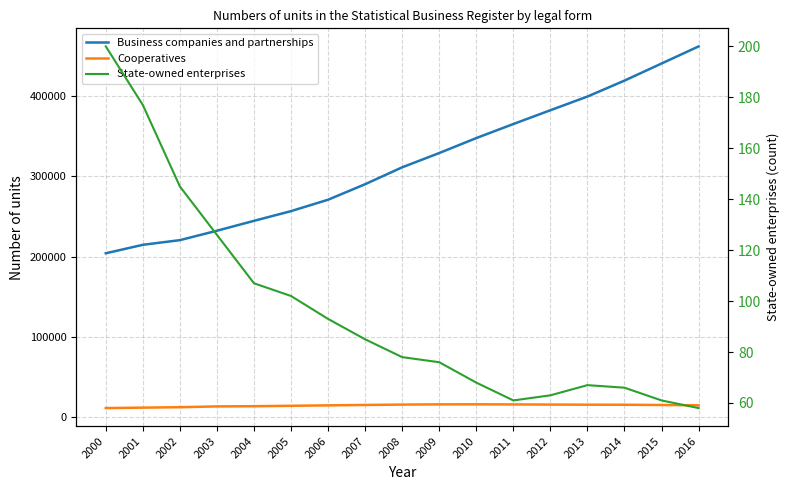

What is the greatest value displayed?

462099